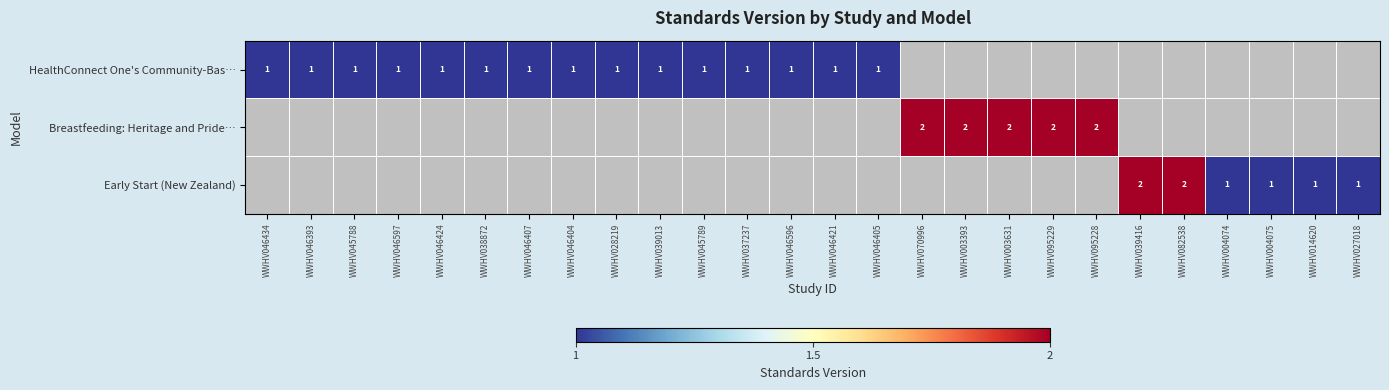

The Breastfeeding: Heritage and Pride… series shows 2 at WWHV095228. True or false?

True